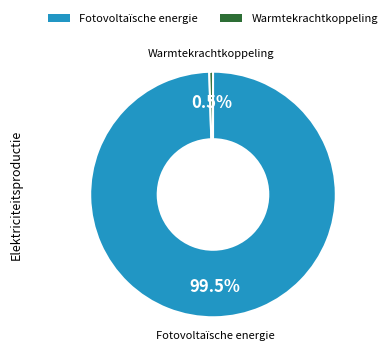

Count the number of slices in the pie.

2